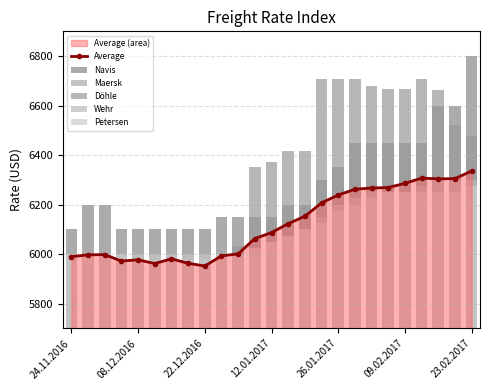

What is the lowest value of the Average series?

5952